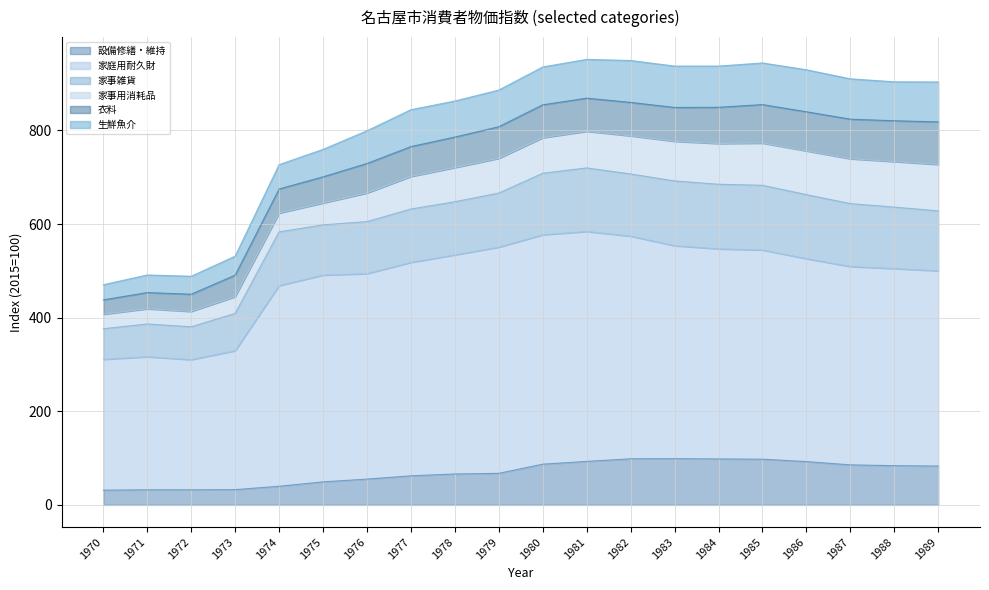

True or false: 家庭用耐久財 and 生鮮魚介 cross at least once.

False